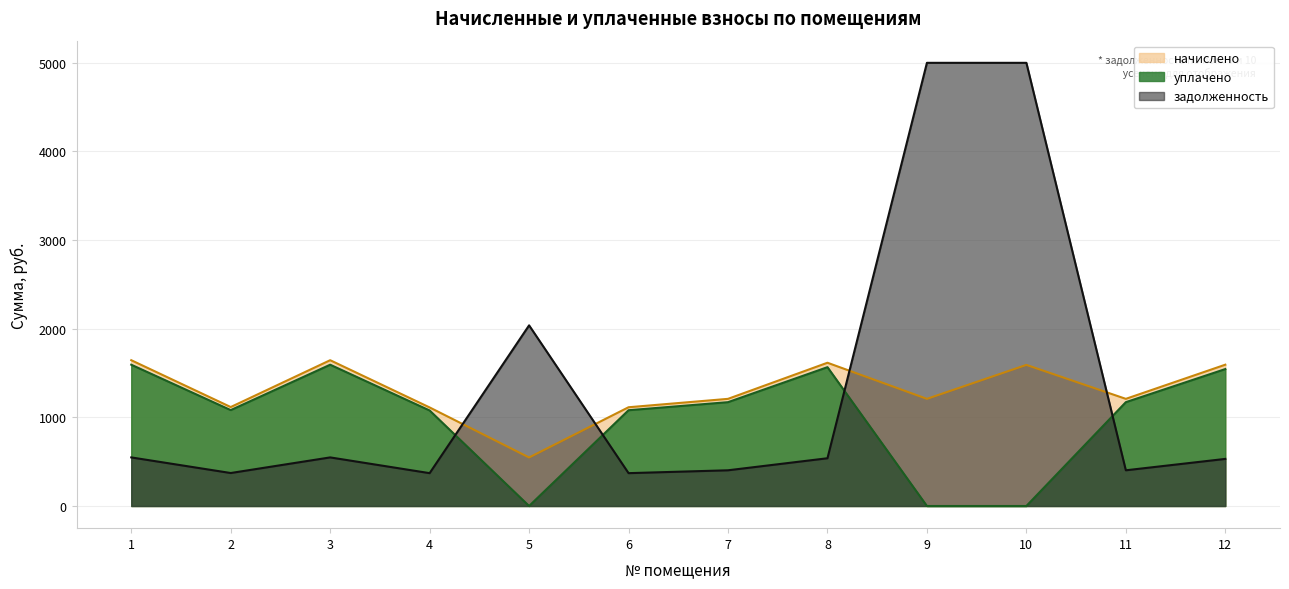

True or false: начислено has a value of 2146.2 at 9.

False